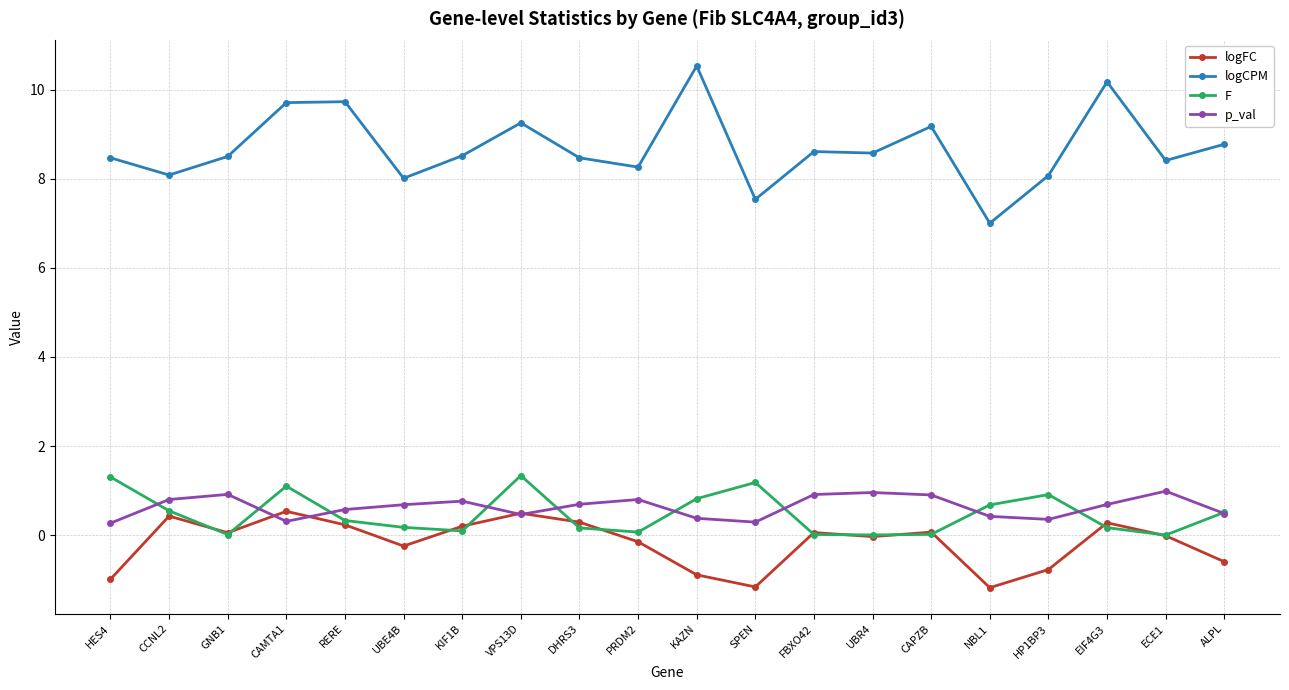

Is the value of p_val at CAMTA1 greater than the value of logFC at PRDM2?

Yes